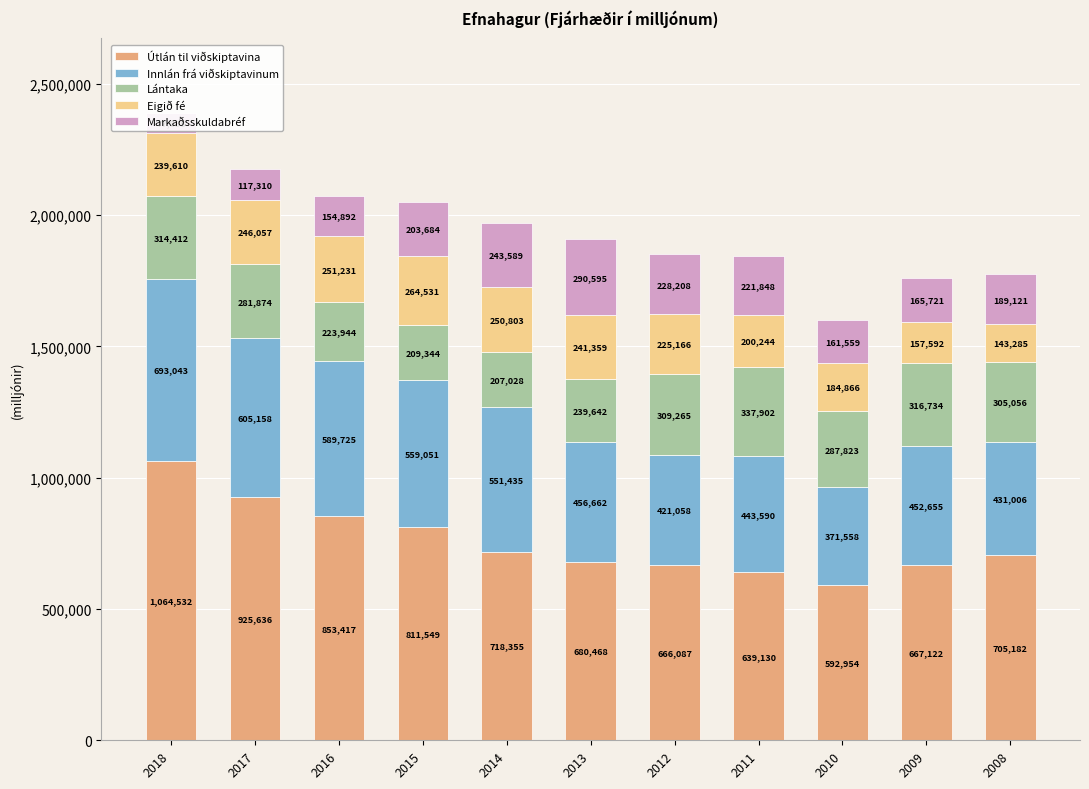

Which category has the highest value in the Útlán til viðskiptavina series?

2018